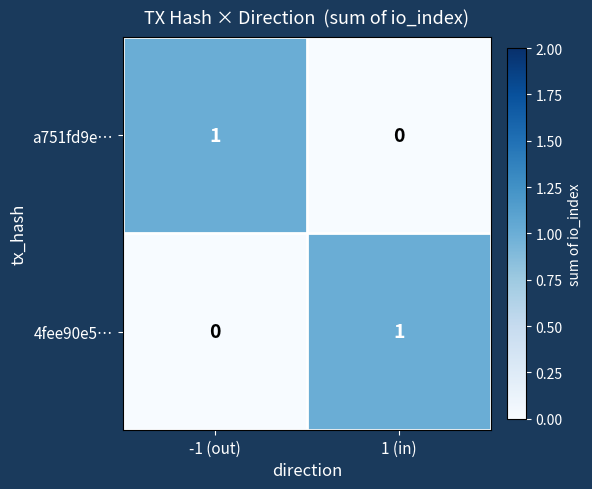

Rank the series at -1 (out) from lowest to highest value.

4fee90e5…, a751fd9e…